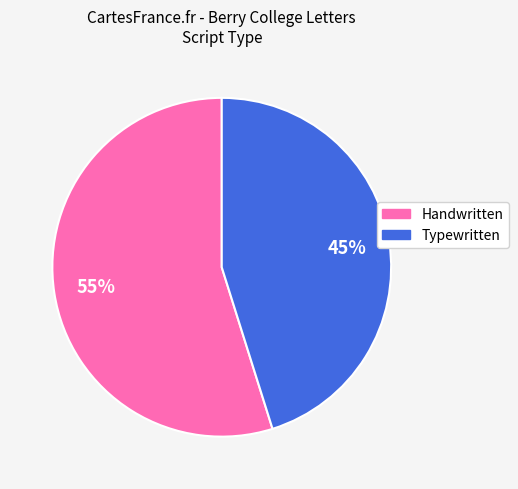

Is there any slice that represents more than half of the pie?

Yes